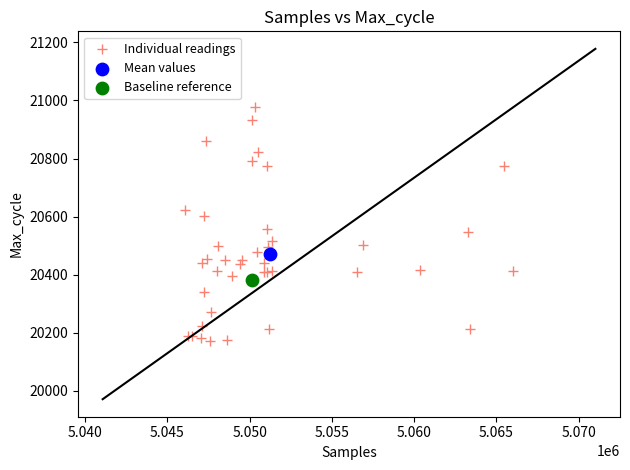

What are all the series names shown in the legend?

Individual readings, Mean values, Baseline reference